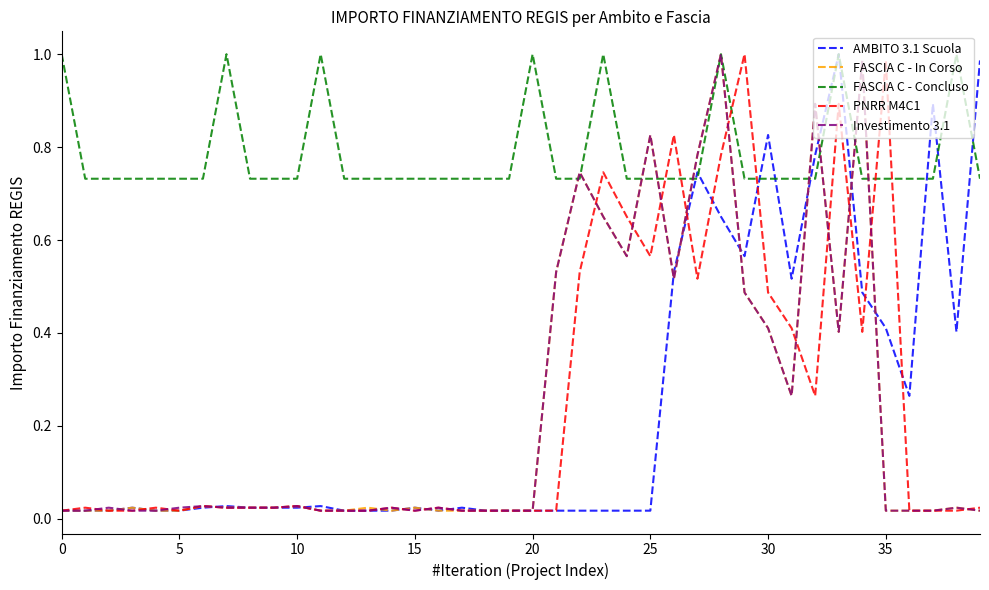

Which series has the largest total across all categories?

FASCIA C - Concluso